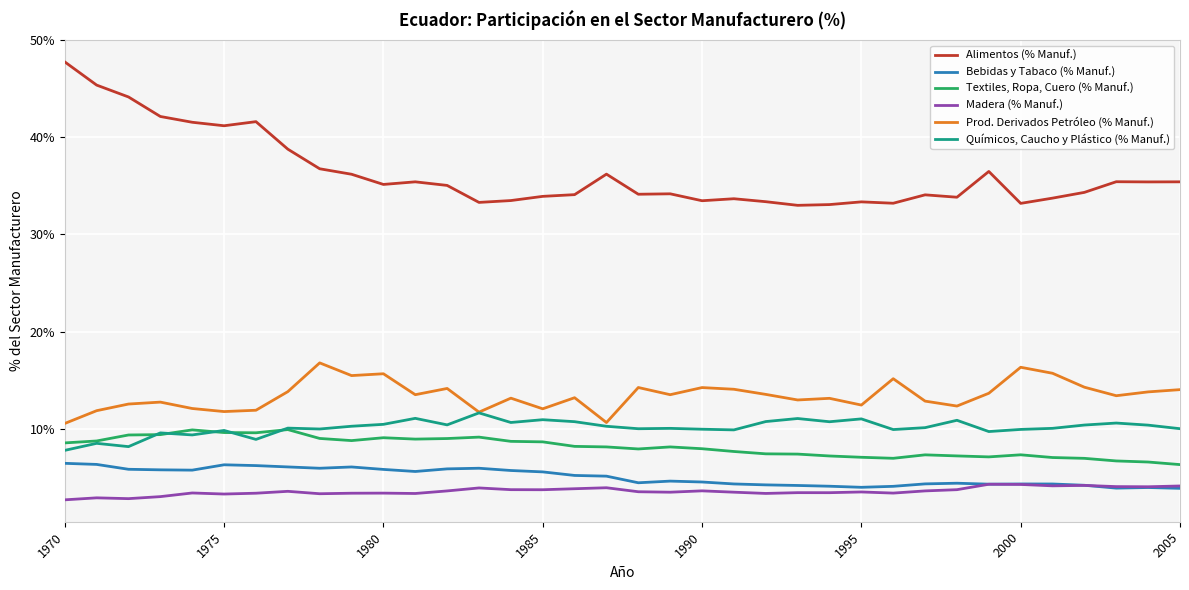

Which series has the largest total across all categories?

Alimentos (% Manuf.)